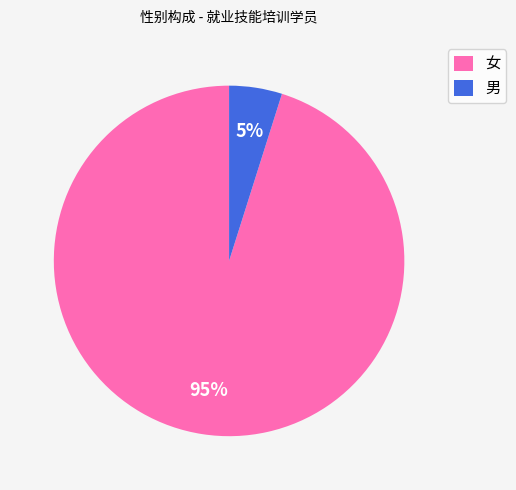

Rank the categories by value from lowest to highest.

男, 女